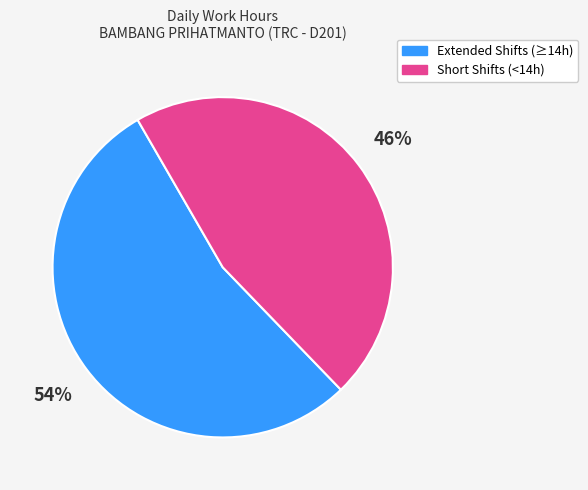

Which category has the biggest portion of the pie?

Extended Shifts (≥14h)